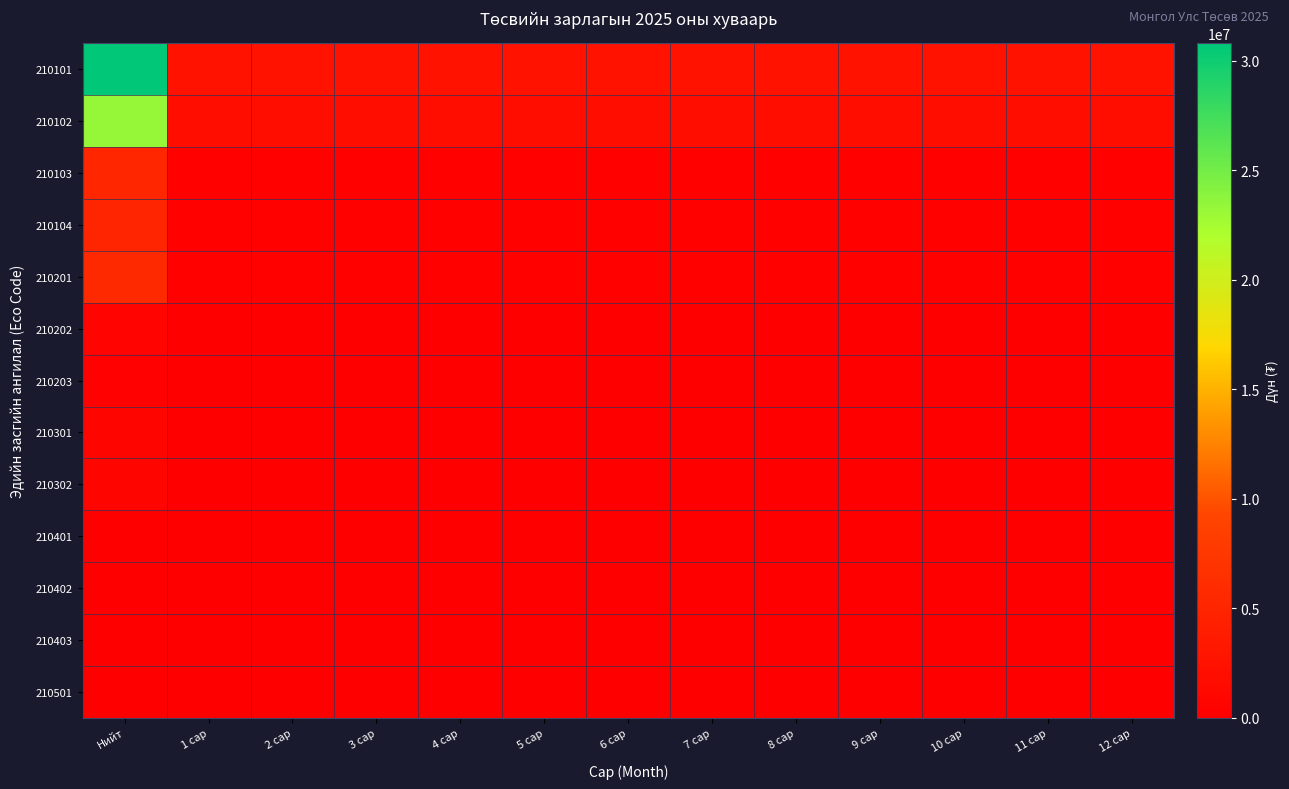

Which series has the largest total across all categories?

210101